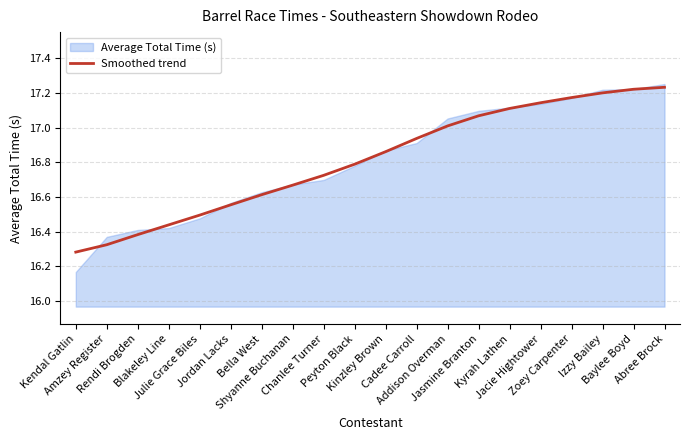

What is the sum of the values at Bella West and Kendal Gatlin?

32.9